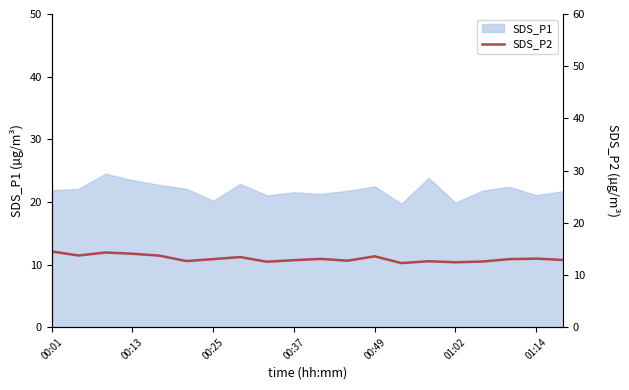

Is it true that SDS_P1 equals 5.1 at 00:13?

False